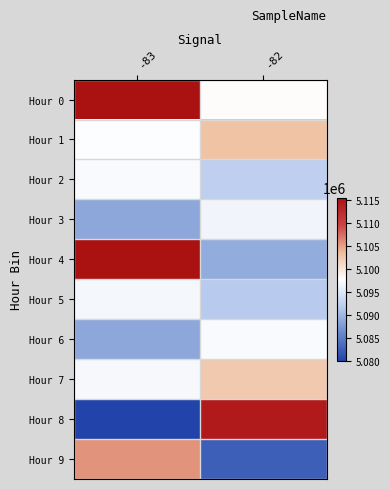

Rank the series by their maximum value, from highest to lowest.

Hour 0, Hour 4, Hour 8, Hour 9, Hour 1, Hour 7, Hour 2, Hour 6, Hour 5, Hour 3